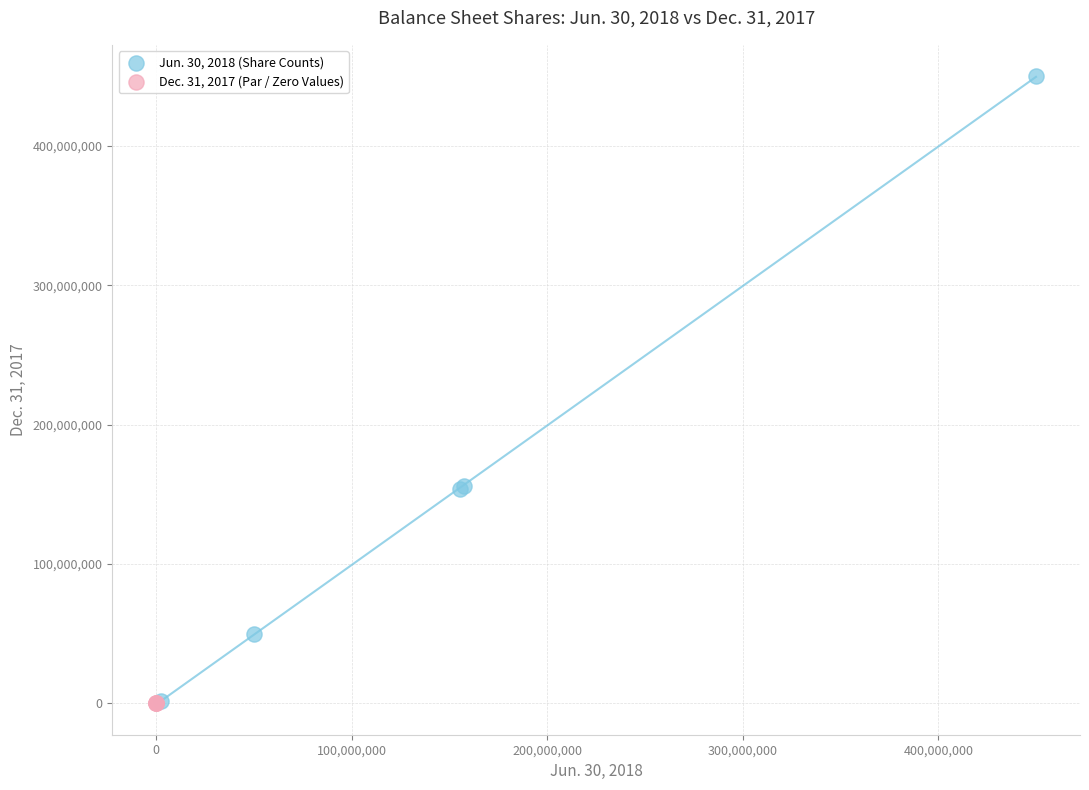

Which series contains the highest Y value?

Jun. 30, 2018 (Share Counts)